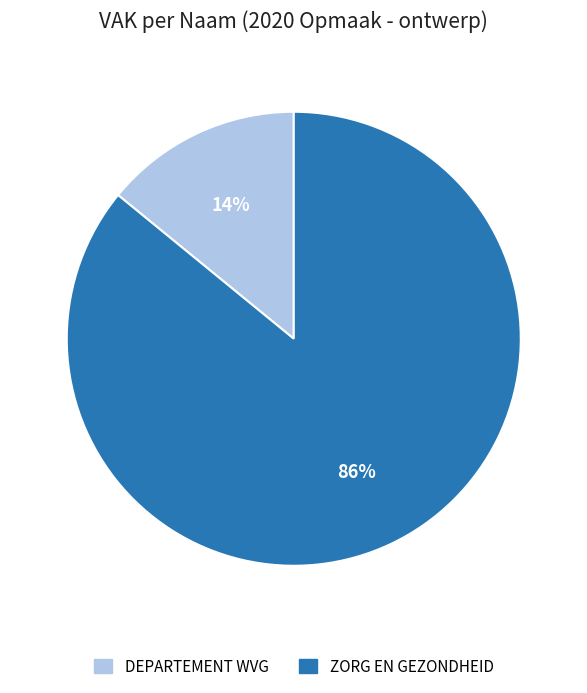

Combined, do ZORG EN GEZONDHEID and DEPARTEMENT WVG account for over 50%?

Yes